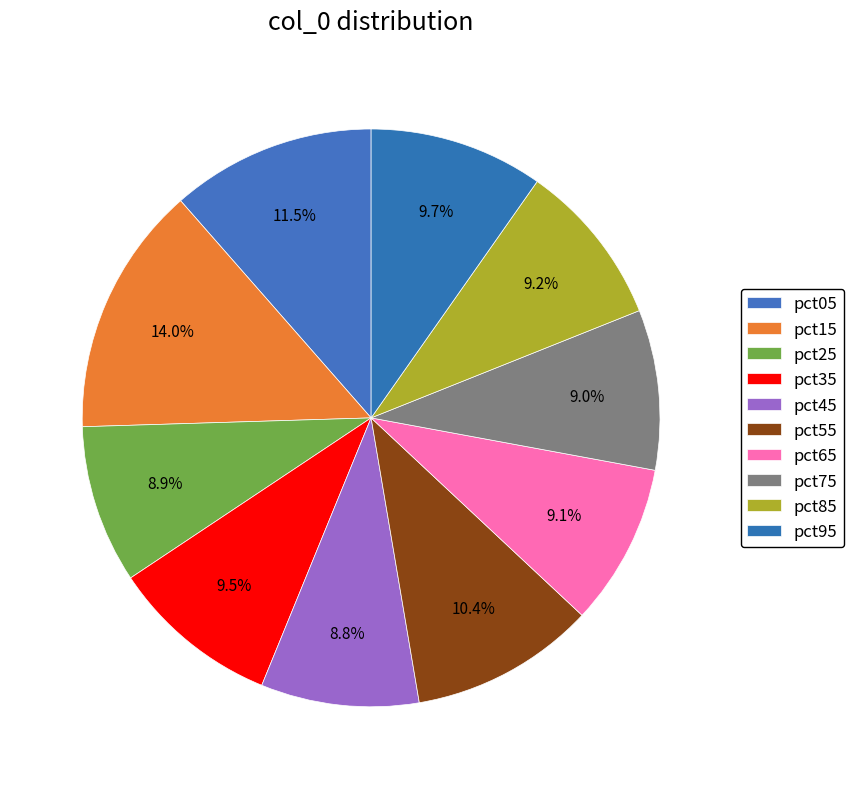

Combined, what portion of the pie is pct35 and pct95?

19.2%